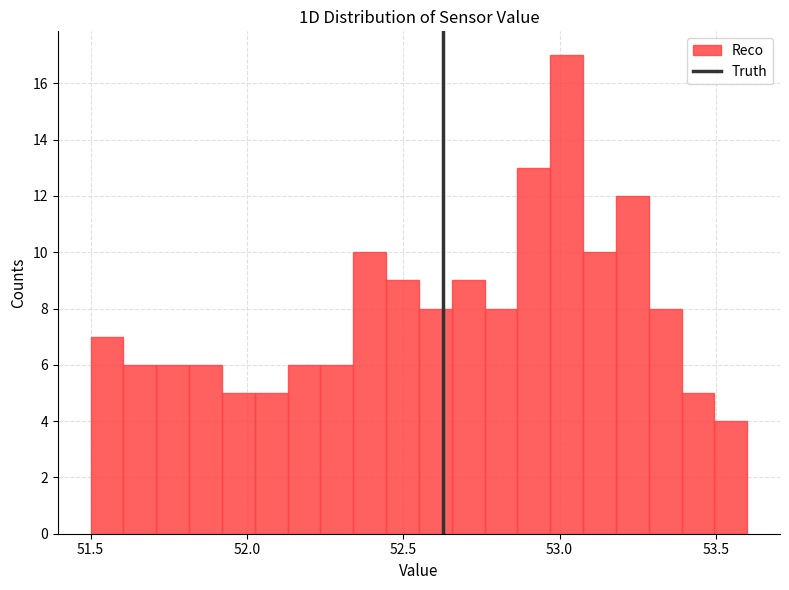

Read against the x-axis, roughly where is the centre of the tallest bar?

53.00